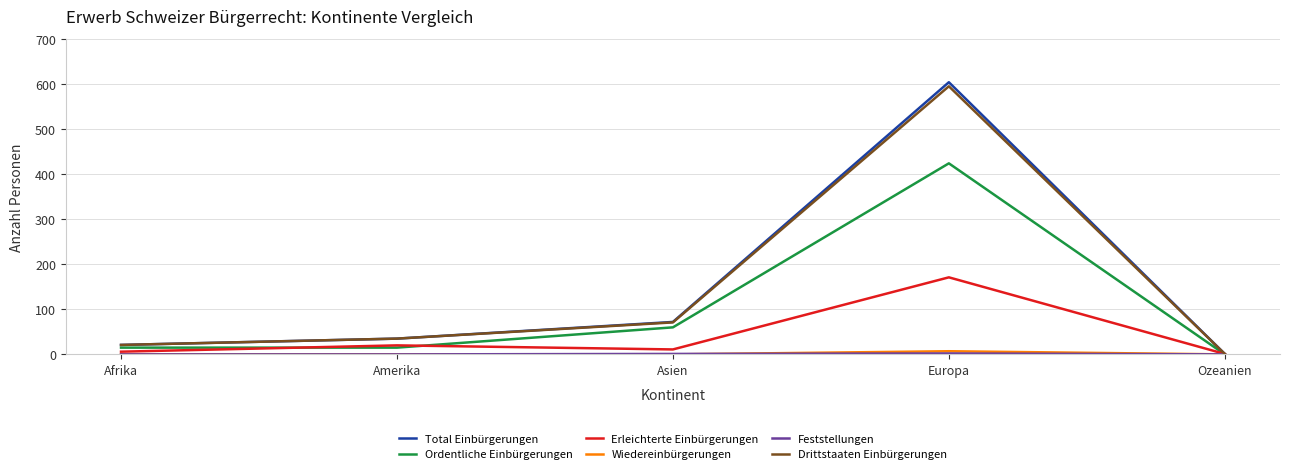

What is the maximum value shown in the chart?

604